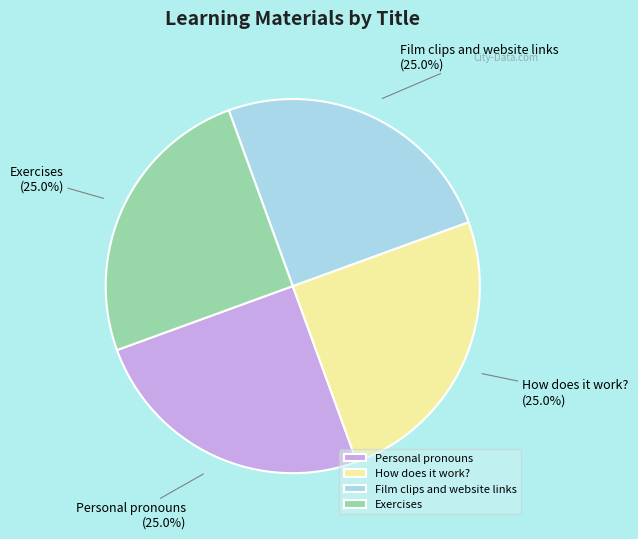

What is the total percentage of Exercises and Film clips and website links?

50.0%